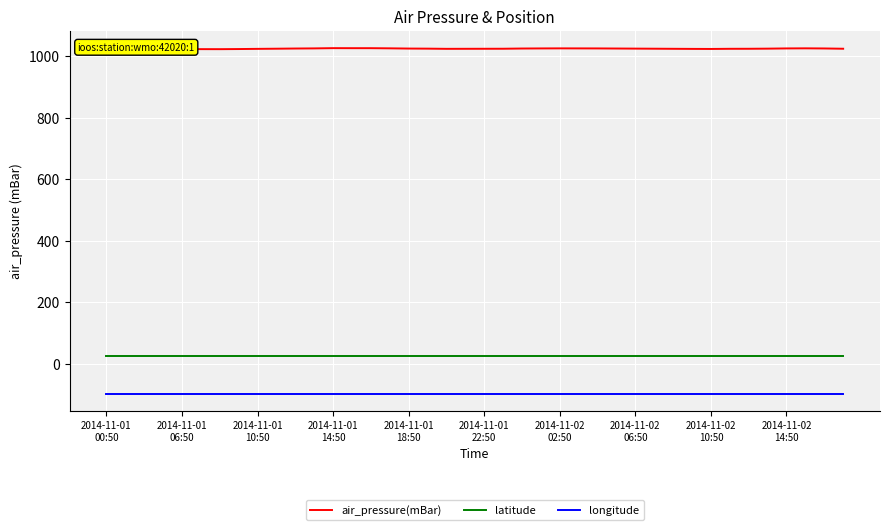

Is this an area chart (filled region under the line)?

No